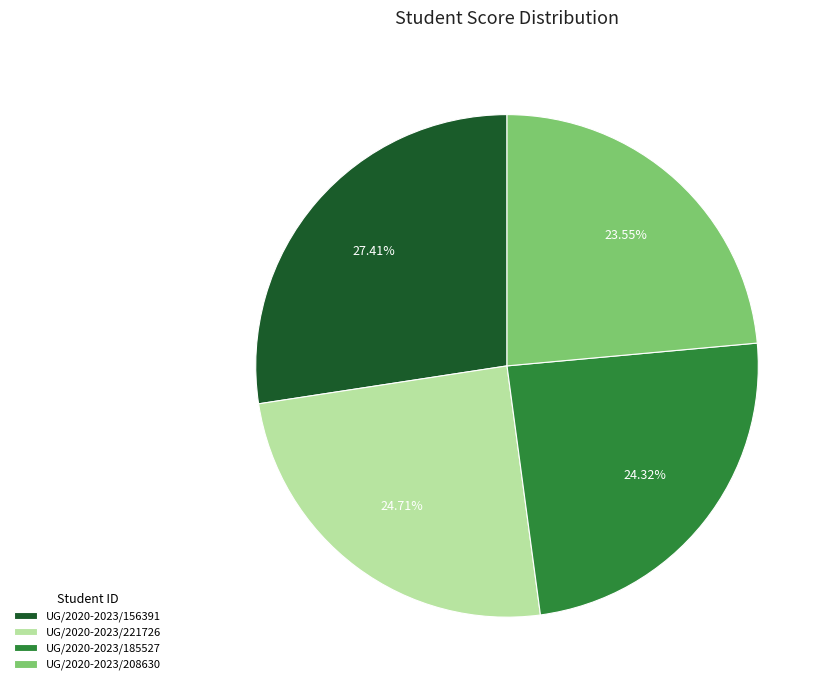

To the nearest percent, what portion does UG/2020-2023/221726 represent?

25%